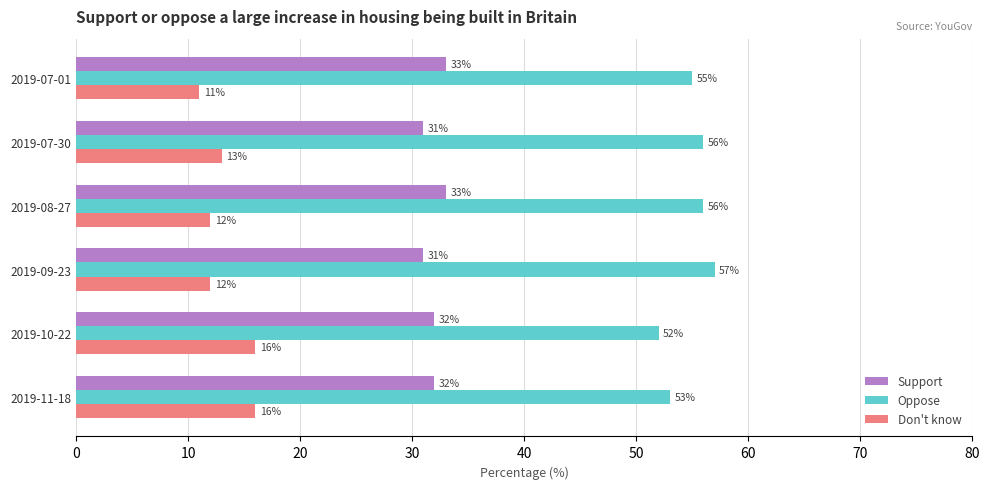

Which series changed the most between 2019-10-22 and 2019-11-18?

Oppose